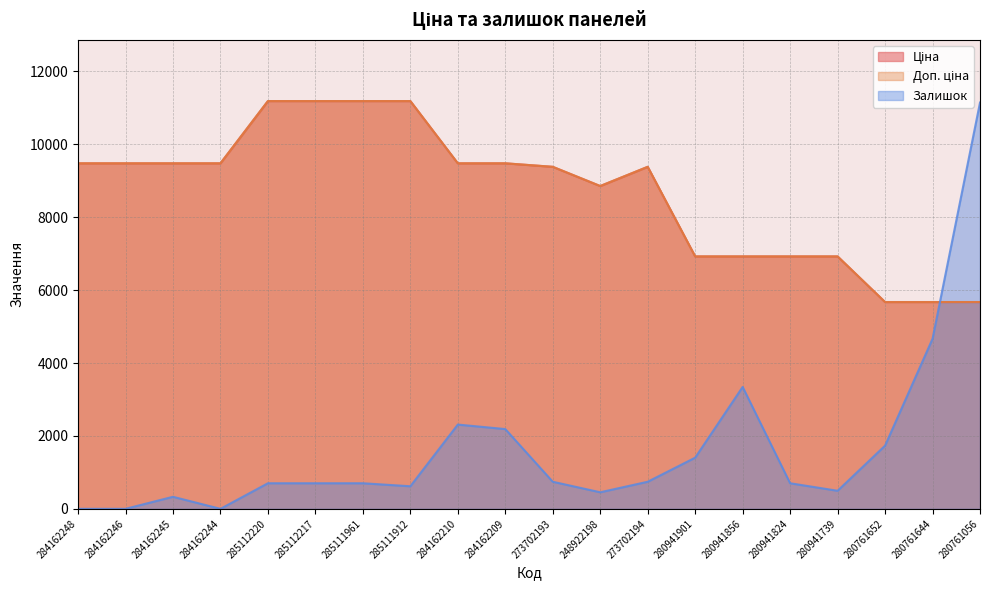

Reading right to left, what are all the values shown in this chart?

Ціна: 280761056=5673.8	280761644=5673.8	280761652=5673.8	280941739=6925.7	280941824=6925.7	280941856=6925.7	280941901=6925.7	273702194=9384.0	248922198=8856.7	273702193=9384.0	284162209=9480.1	284162210=9480.1	285111912=11188.2	285111961=11188.2	285112217=11188.2	285112220=11188.2	284162244=9480.1	284162245=9480.1	284162246=9480.1	284162248=9480.1
Доп. ціна: 280761056=5673.8	280761644=5673.8	280761652=5673.8	280941739=6925.7	280941824=6925.7	280941856=6925.7	280941901=6925.7	273702194=9384.0	248922198=8856.7	273702193=9384.0	284162209=9480.1	284162210=9480.1	285111912=11188.2	285111961=11188.2	285112217=11188.2	285112220=11188.2	284162244=9480.1	284162245=9480.1	284162246=9480.1	284162248=9480.1
Залишок: 280761056=11146.9	280761644=4665.2	280761652=1734.0	280941739=495.4	280941824=701.8	280941856=3344.1	280941901=1403.7	273702194=743.1	248922198=454.1	273702193=743.1	284162209=2188.1	284162210=2311.9	285111912=619.3	285111961=701.8	285112217=701.8	285112220=701.8	284162244=0.0	284162245=330.3	284162246=0.0	284162248=0.0